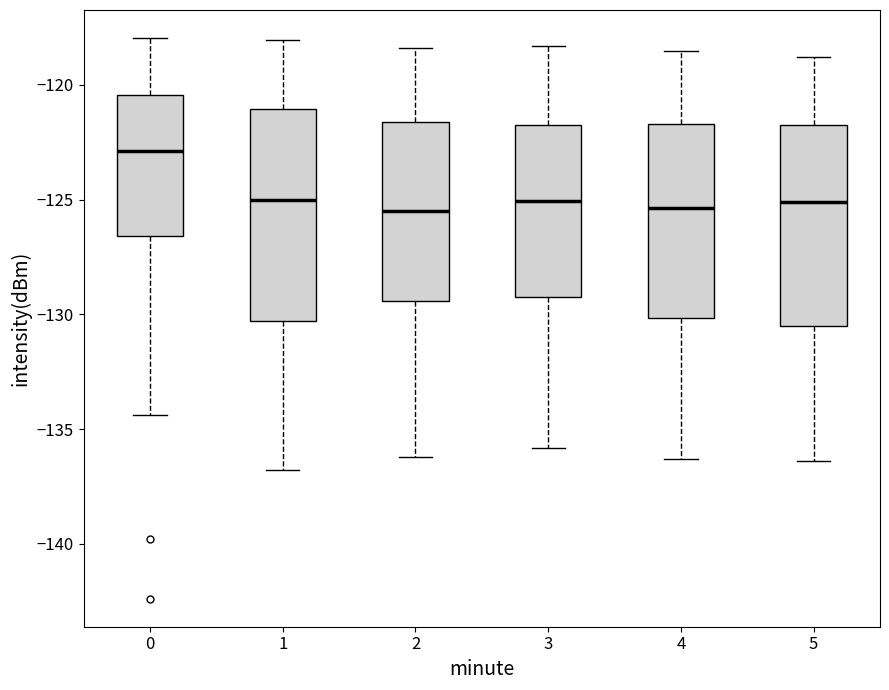

Reading left to right, read every box against the y-axis: the position of its median line, the range the box covers, and the ends of its whiskers. The values are not printed on the chart, so give them approximately, as read against the axis.

0: median -123.0, box -126.5 to -120.5, whiskers -134.5 to -118.0
1: median -125.0, box -130.5 to -121.0, whiskers -137.0 to -118.0
2: median -125.5, box -129.5 to -121.5, whiskers -136.0 to -118.5
3: median -125.0, box -129.0 to -121.5, whiskers -136.0 to -118.5
4: median -125.5, box -130.0 to -121.5, whiskers -136.5 to -118.5
5: median -125.0, box -130.5 to -121.5, whiskers -136.5 to -119.0